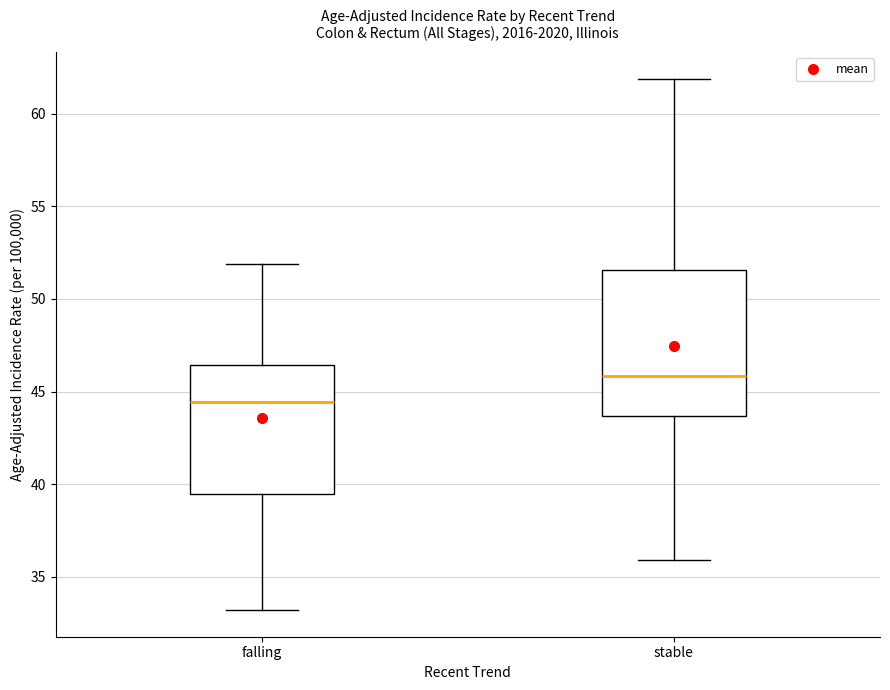

Which box is the tallest, from its lower edge to its upper edge?

stable